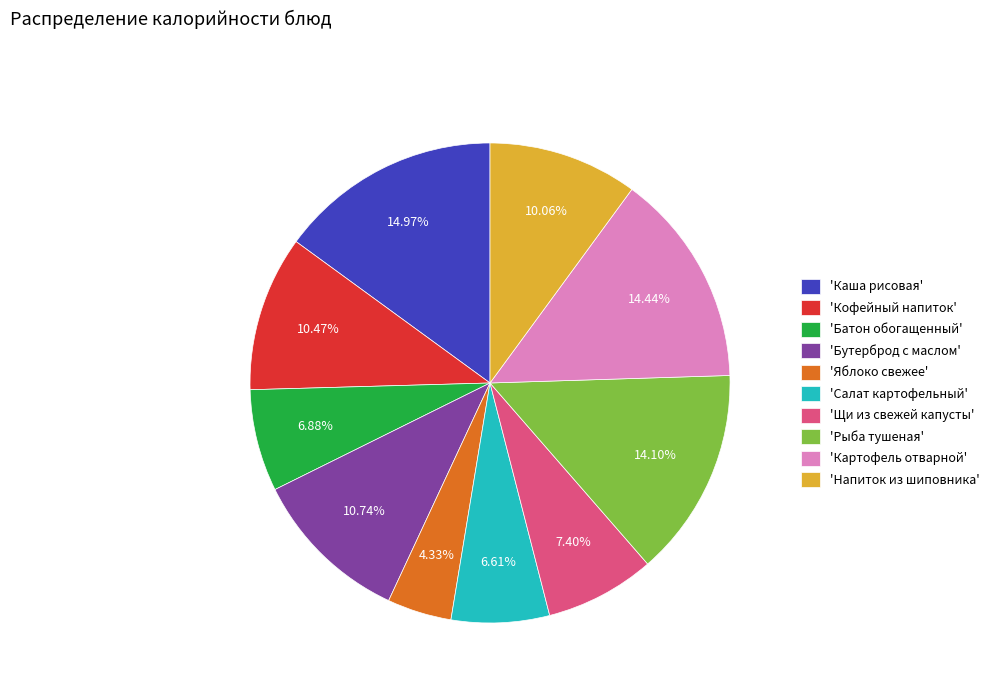

Between 'Щи из свежей капусты' and 'Рыба тушеная', which is larger?

'Рыба тушеная'